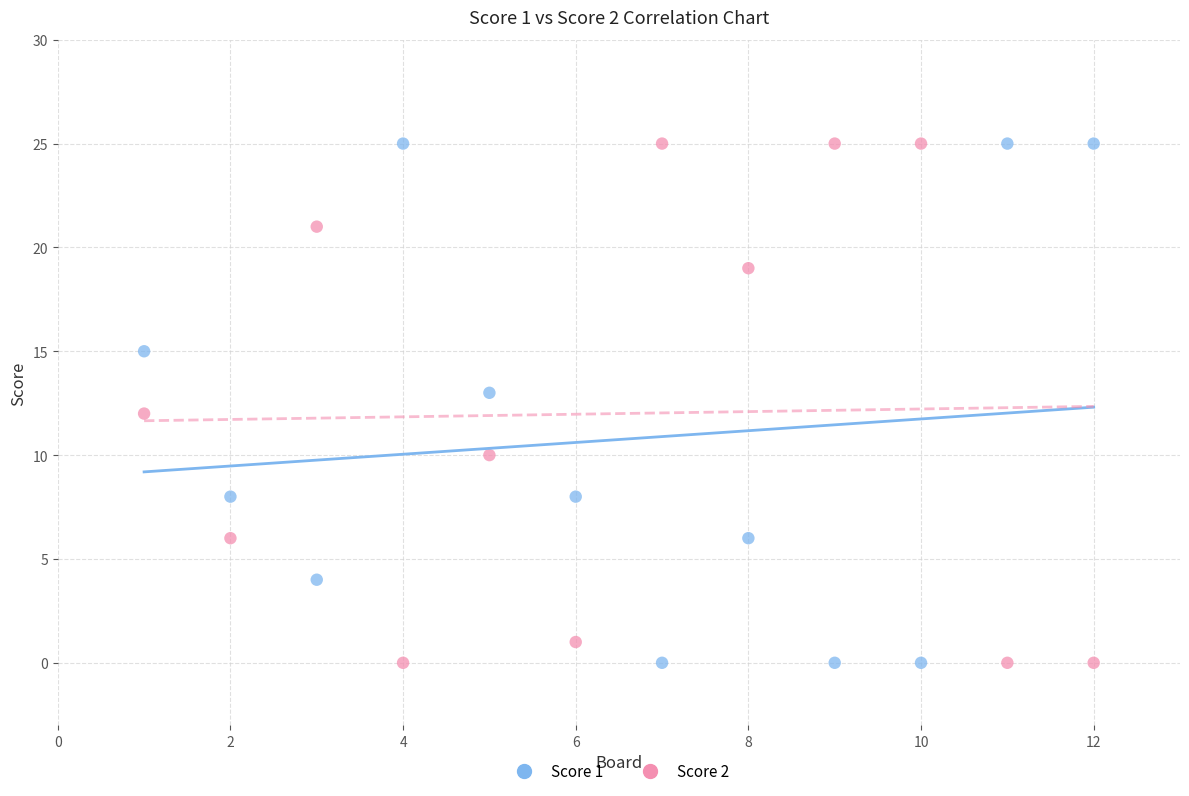

What are all the series names shown in the legend?

Score 1, Score 2